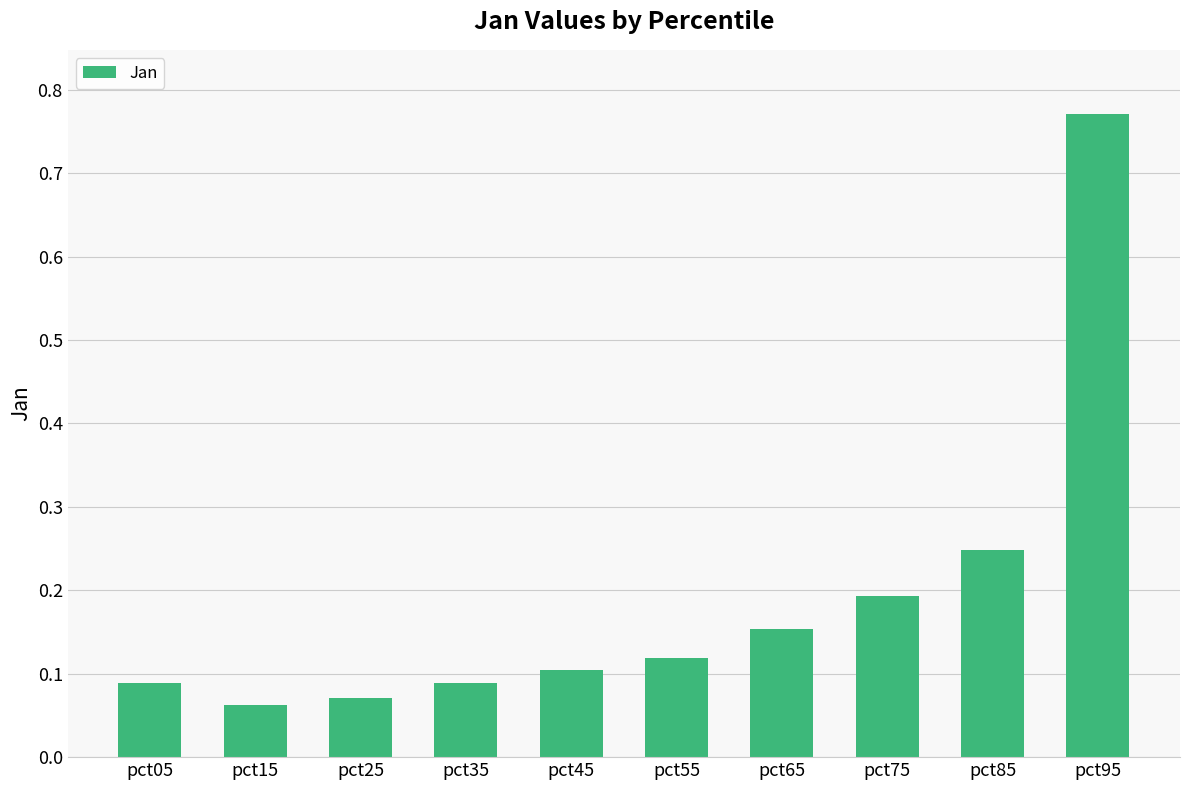

Which has a higher value, pct15 or pct95?

pct95